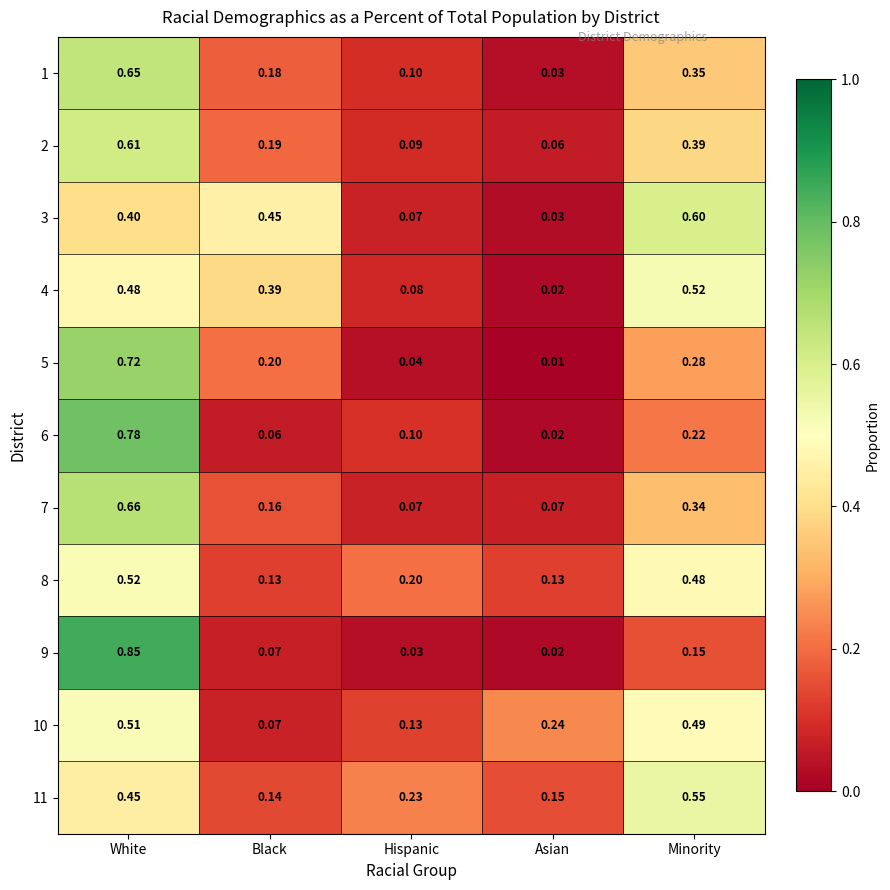

List the labels in order of 5 value, smallest first.

Asian, Hispanic, Black, Minority, White